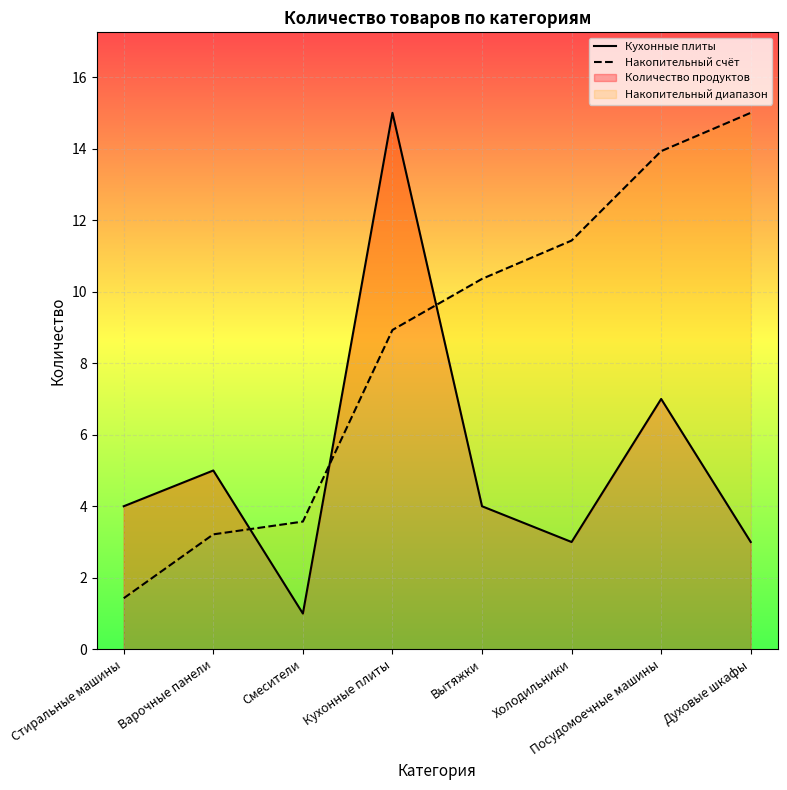

Reading left to right, transcribe all the data shown in this chart.

Кухонные плиты: 4.0	5.0	1.0	15.0	4.0	3.0	7.0	3.0
Накопительный счёт: 1.4	3.2	3.6	8.9	10.4	11.4	13.9	15.0